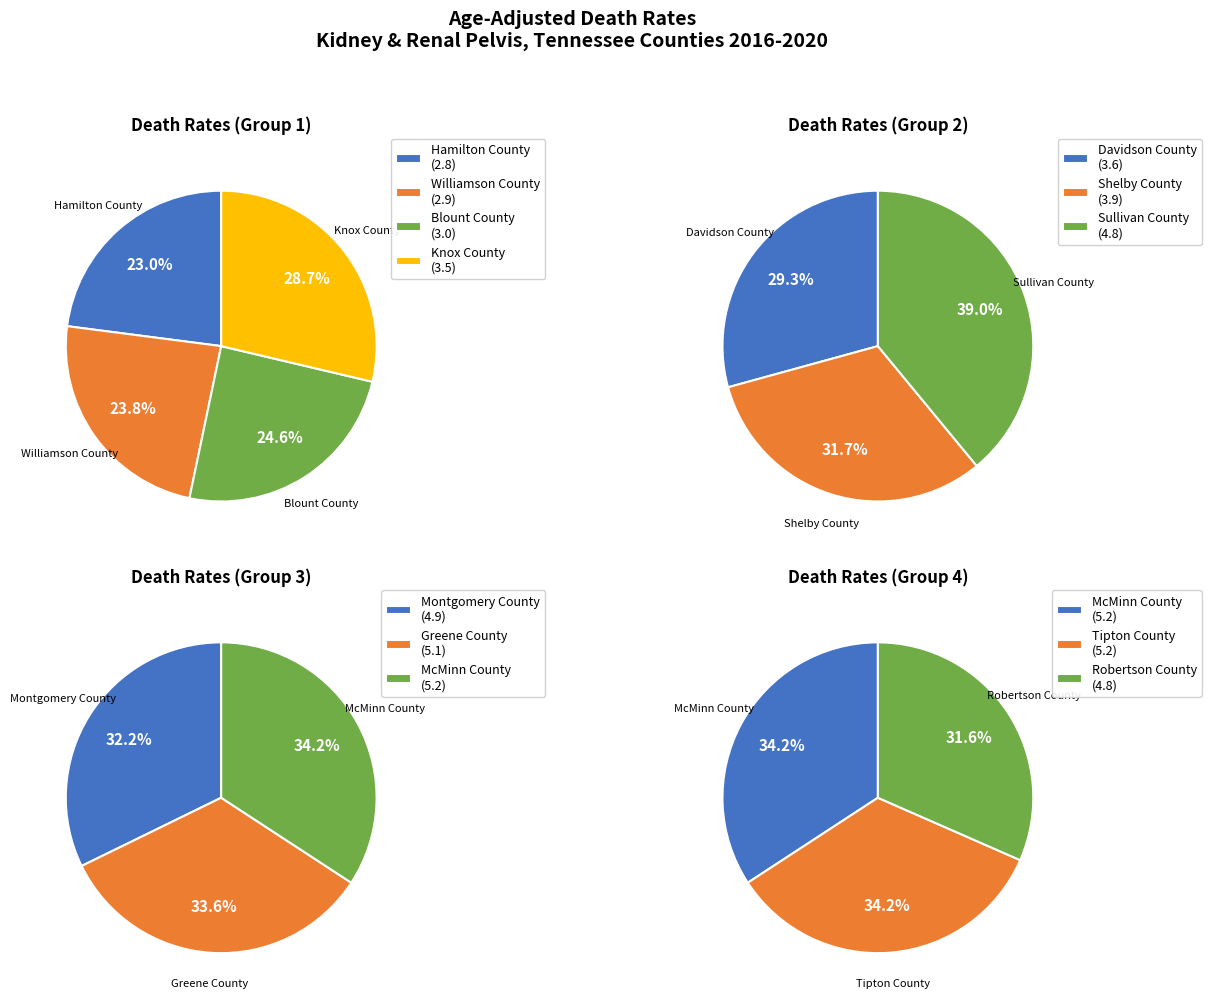

What is the smallest slice in the pie chart?

Hamilton County